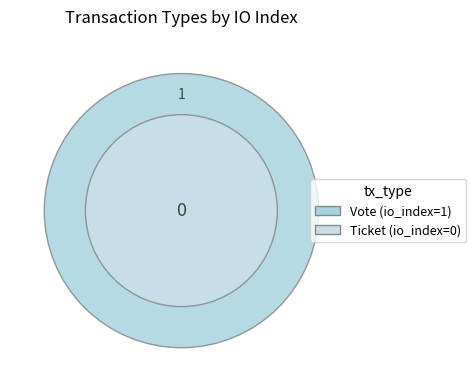

Does any single category account for the majority?

Yes